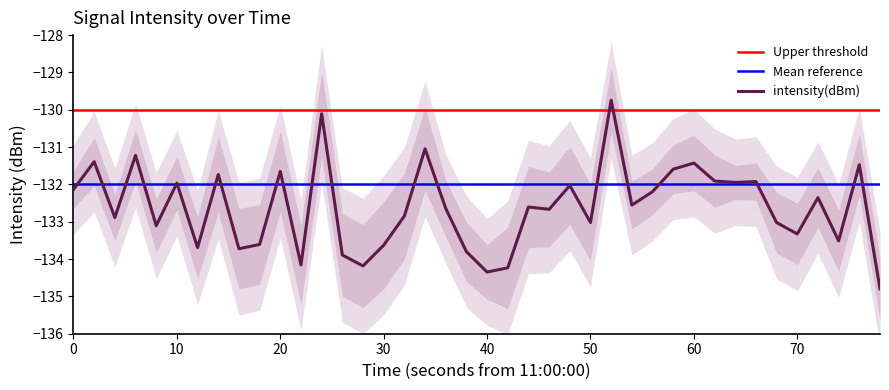

What is the minimum value for intensity(dBm)?

-134.8